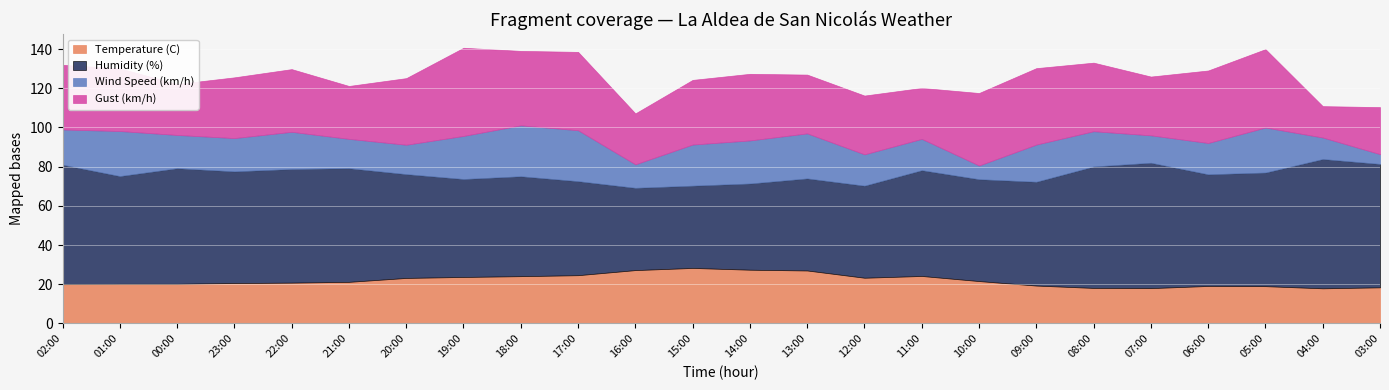

How many data points in Humidity (%) are above 55?

11